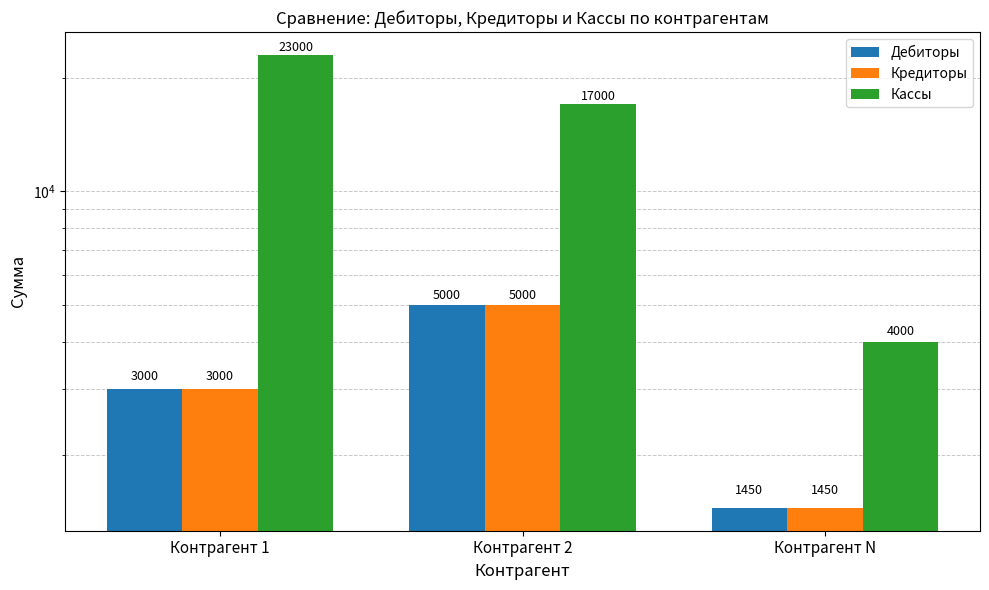

What is the difference between the highest and lowest values at Контрагент N?

2550